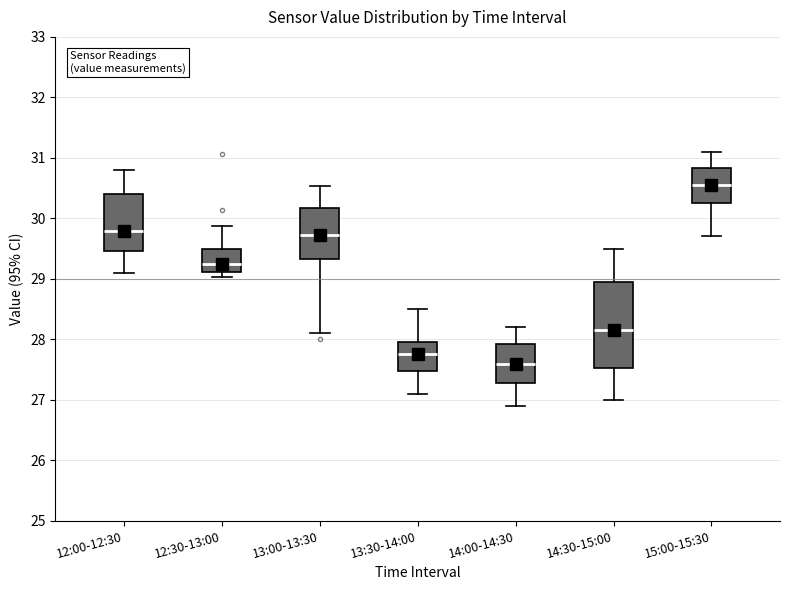

Reading left to right, read every box against the y-axis: the position of its median line, the range the box covers, and the ends of its whiskers. The values are not printed on the chart, so give them approximately, as read against the axis.

12:00-12:30: median 29.8, box 29.5 to 30.4, whiskers 29.1 to 30.8
12:30-13:00: median 29.3, box 29.1 to 29.5, whiskers 29.0 to 29.9
13:00-13:30: median 29.7, box 29.3 to 30.2, whiskers 28.1 to 30.5
13:30-14:00: median 27.8, box 27.5 to 28.0, whiskers 27.1 to 28.5
14:00-14:30: median 27.6, box 27.3 to 27.9, whiskers 26.9 to 28.2
14:30-15:00: median 28.2, box 27.5 to 29.0, whiskers 27.0 to 29.5
15:00-15:30: median 30.6, box 30.3 to 30.8, whiskers 29.7 to 31.1